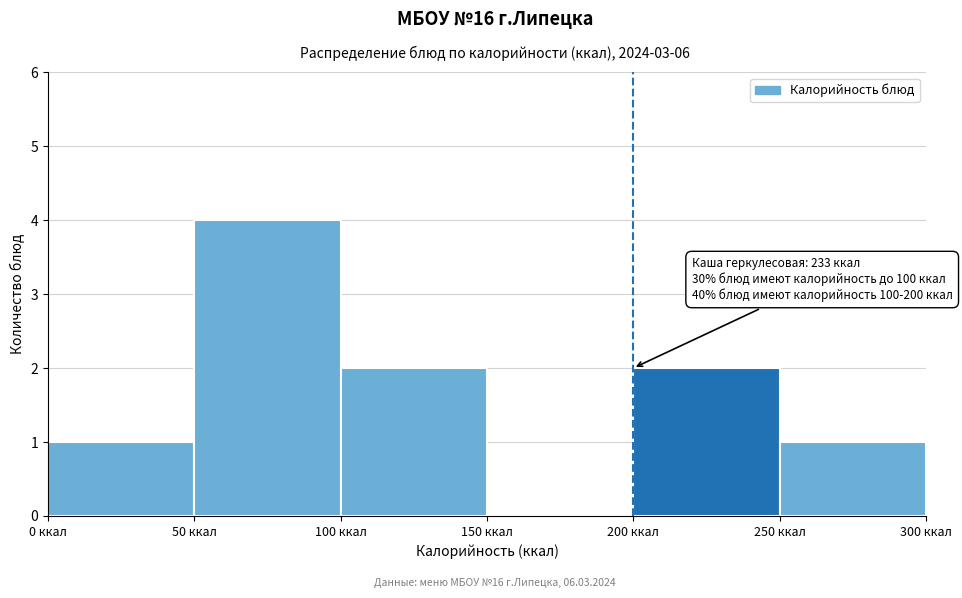

Which range on the x-axis has the tallest bar?

50 to 100